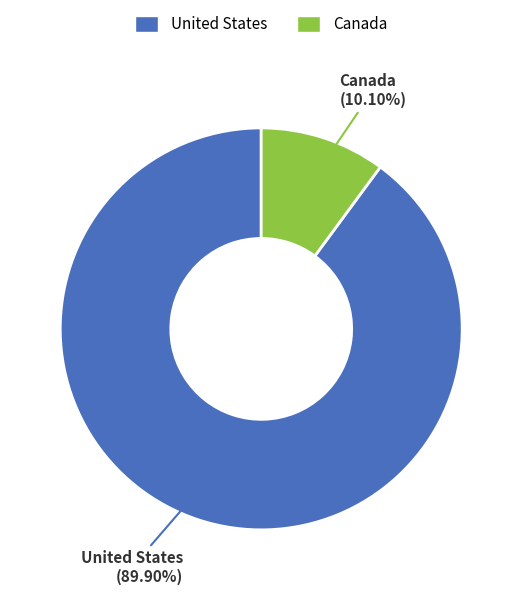

To the nearest percent, what is the combined percentage of United States and Canada?

100%